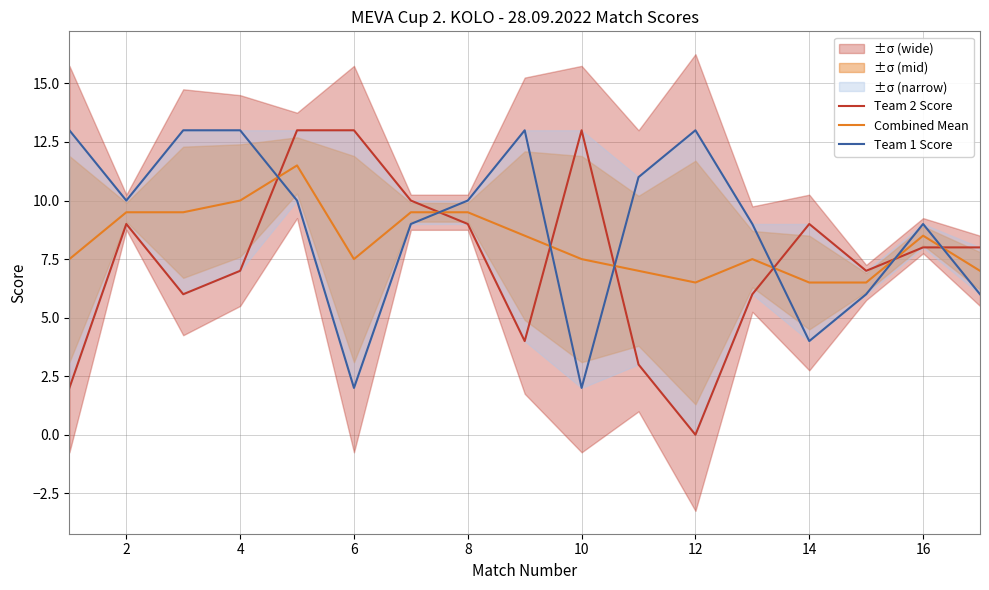

How many values in the Combined Mean series are below 7?

3